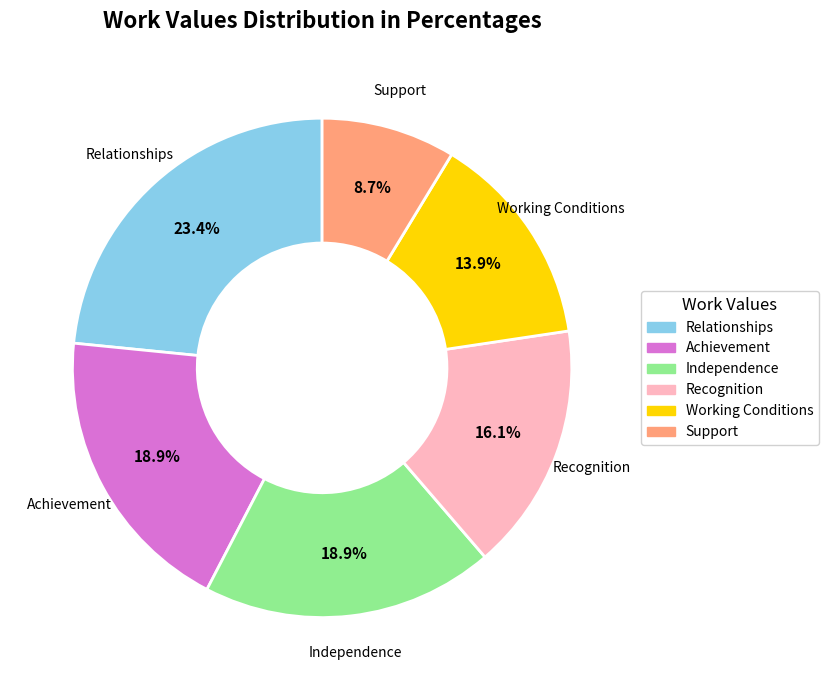

What portion of the pie excludes Working Conditions?

86.1%